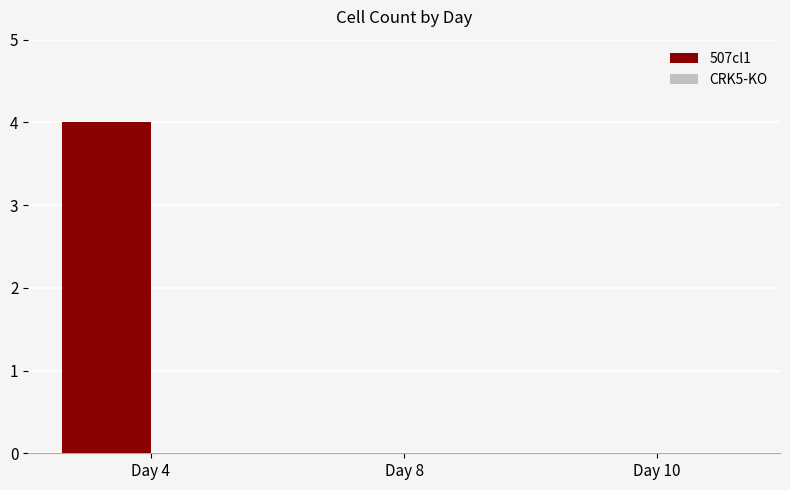

What is the greatest value displayed?

4